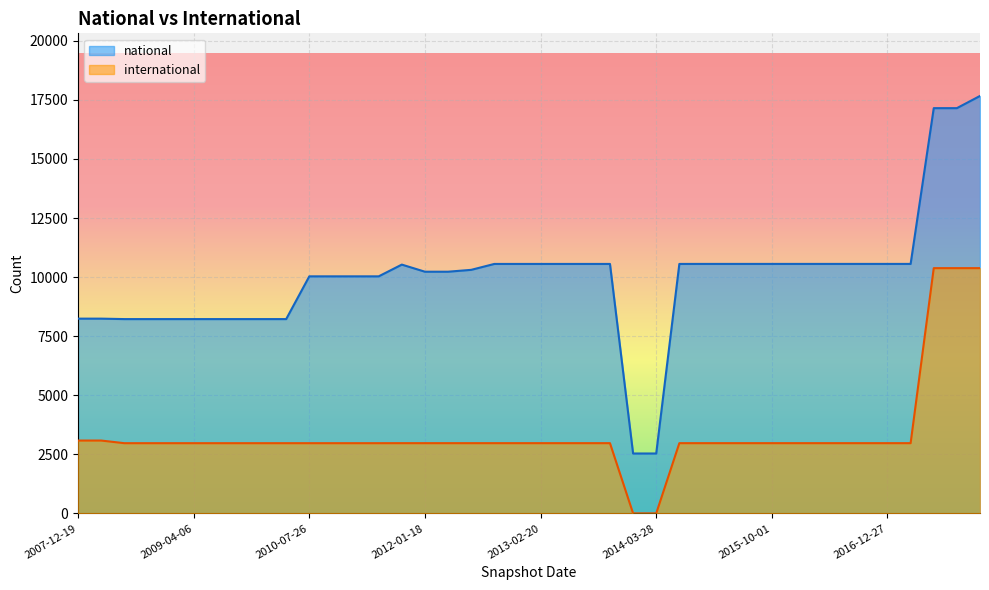

What is the maximum value for national?

17668